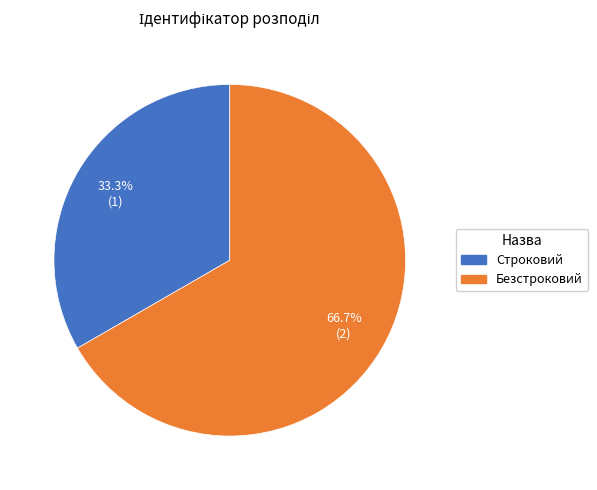

Is Безстроковий the majority of the pie?

Yes